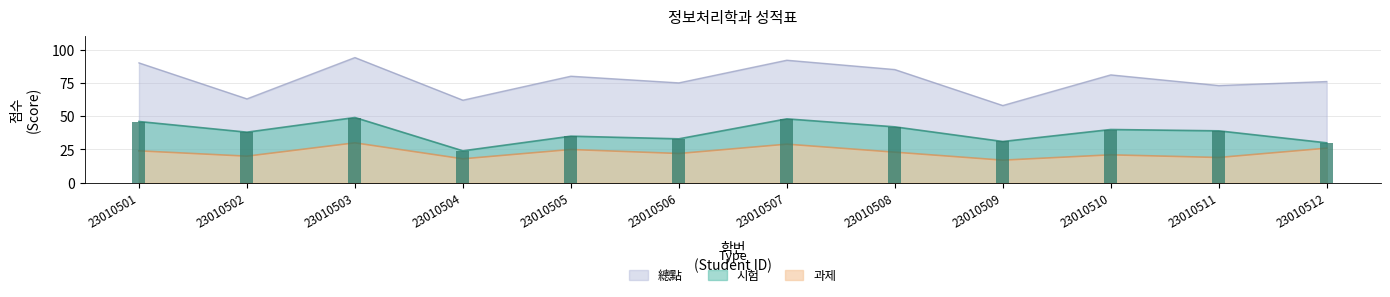

What is the approximate value of 시험 at 23010501, to the nearest 10?

50